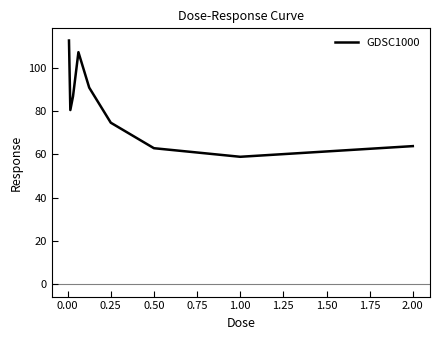

What is the greatest value displayed?

112.5